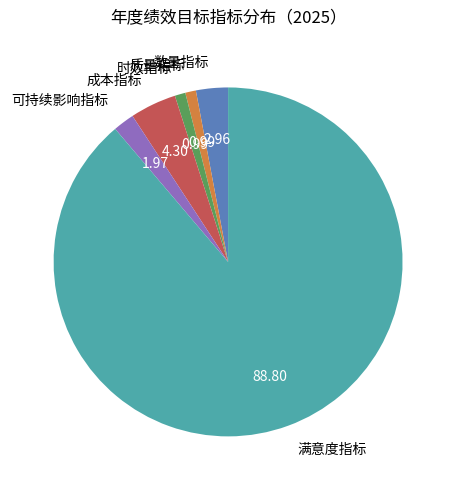

What is the largest slice in the pie chart?

满意度指标